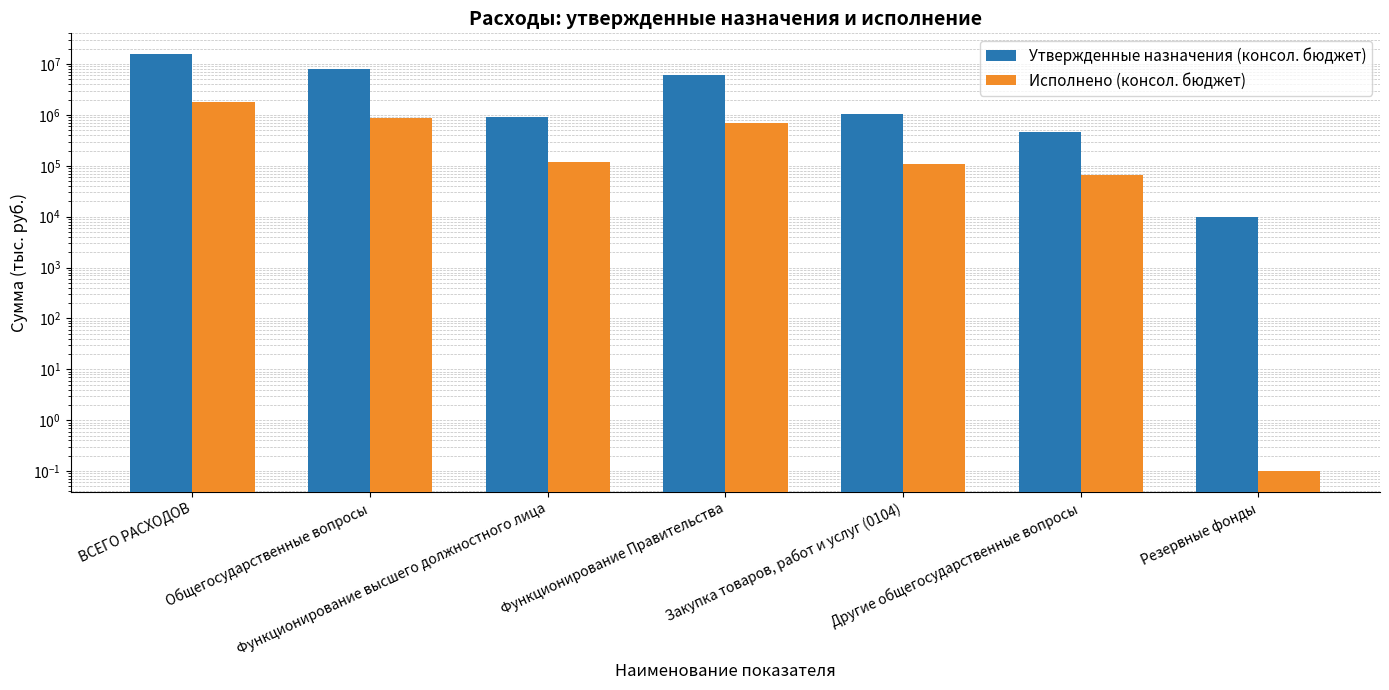

What is the label of the 3rd bar from the left?

Функционирование высшего должностного лица